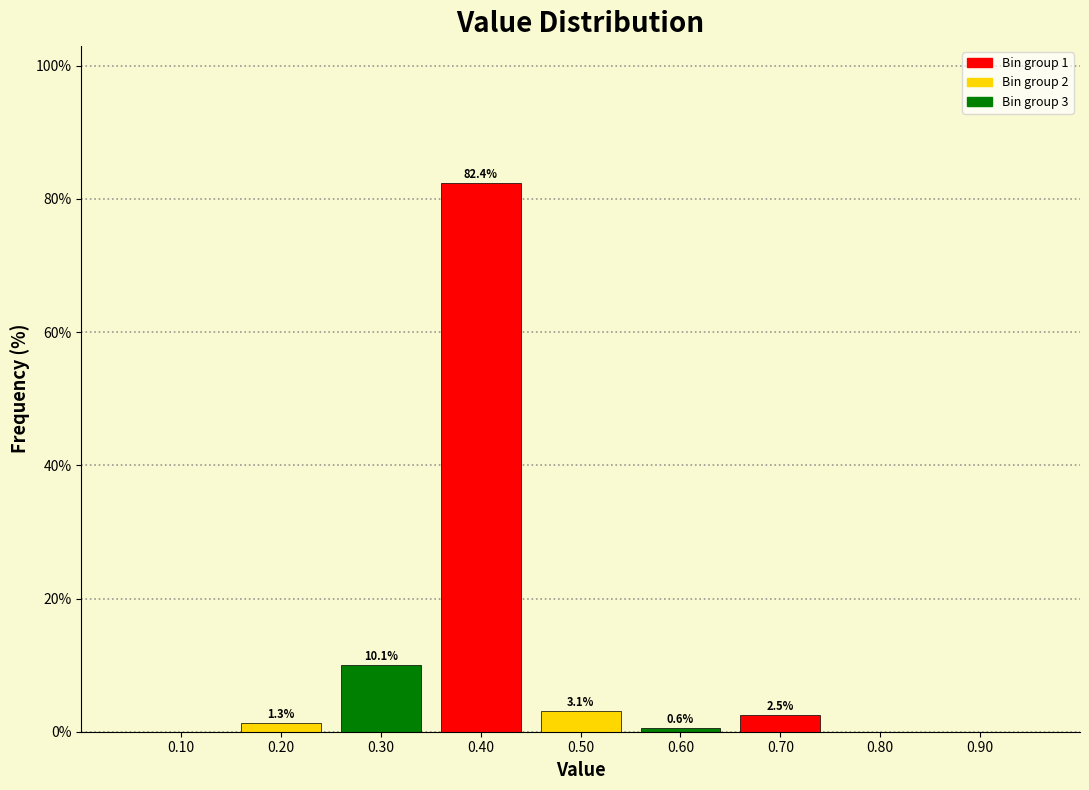

Which range on the x-axis has the tallest bar?

0.35 to 0.45